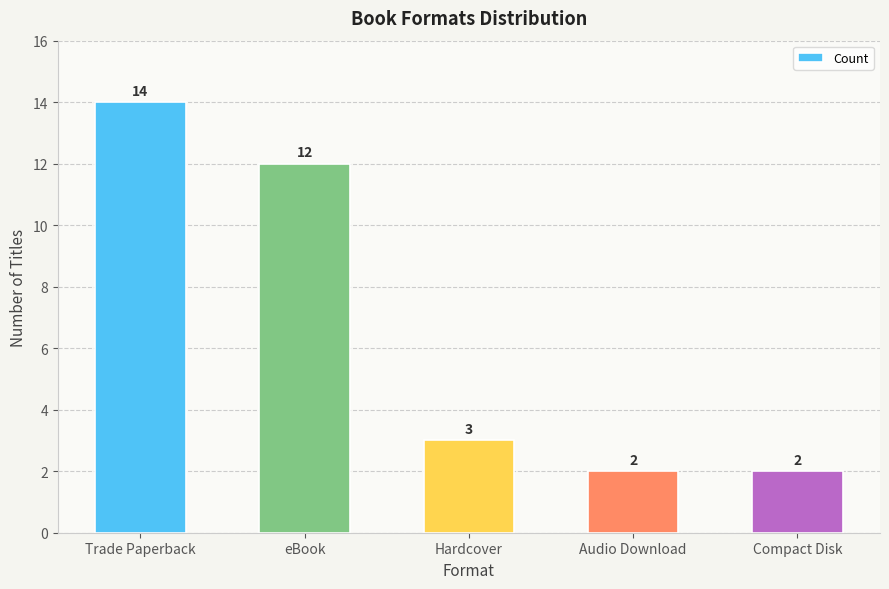

Which has a higher value, Hardcover or eBook?

eBook